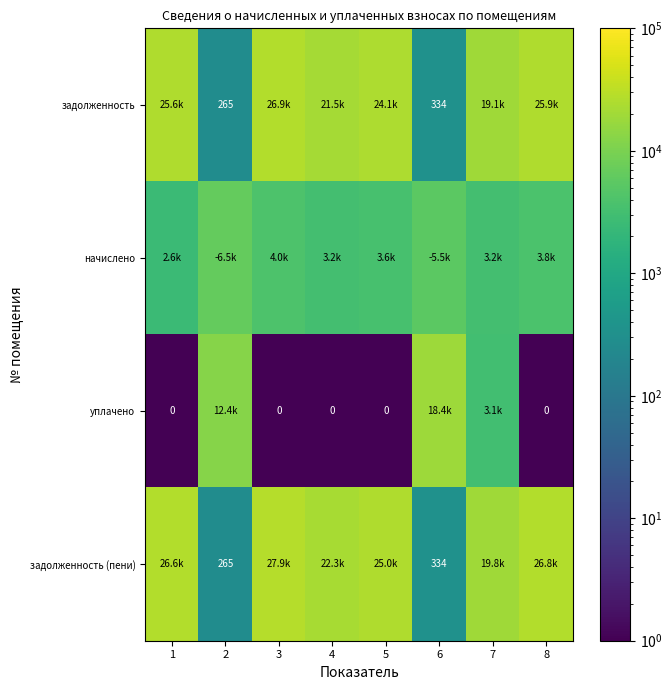

List the series in order of their peak value, lowest first.

начислено, уплачено, задолженность, задолженность (пени)